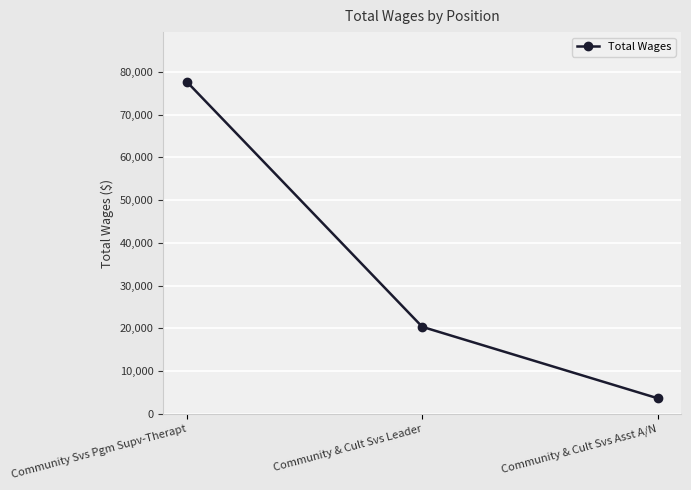

What is the average value?

33882